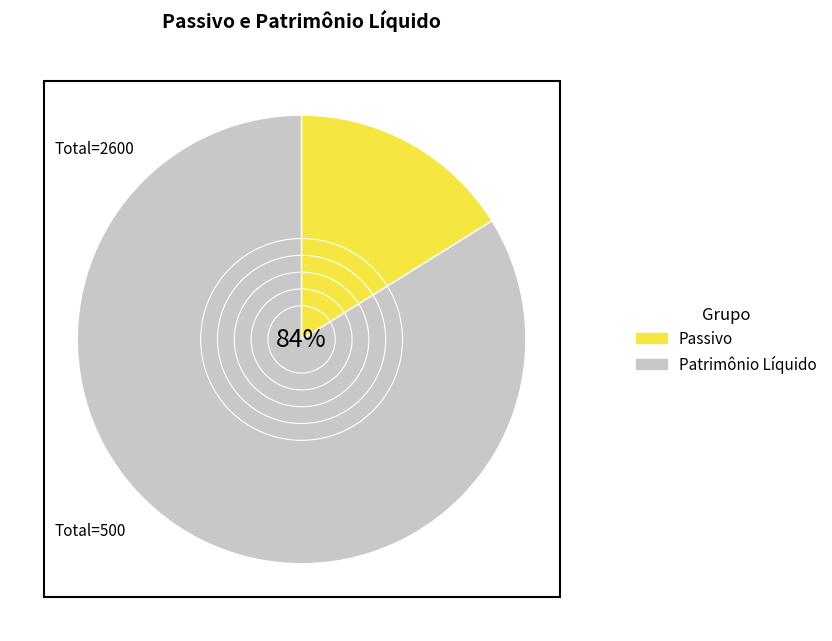

To the nearest percent, what is the difference between the largest and smallest slice percentages?

68%